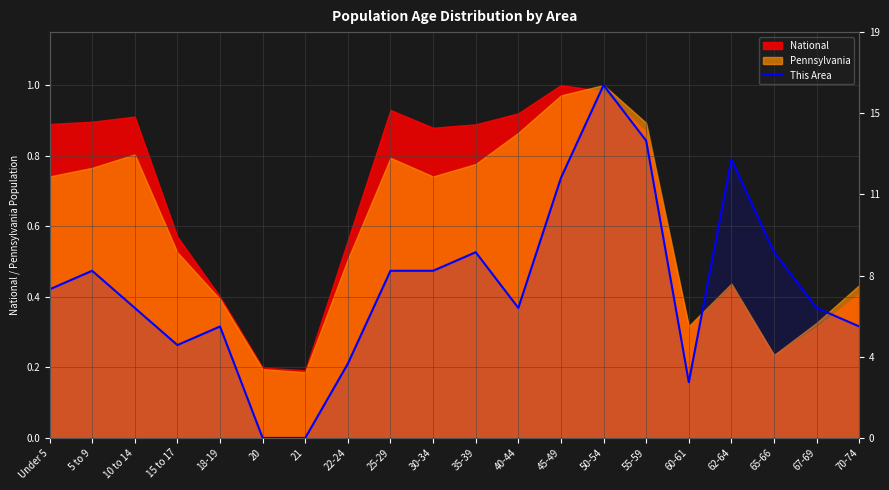

Where is the data nearest to the value 0?

20